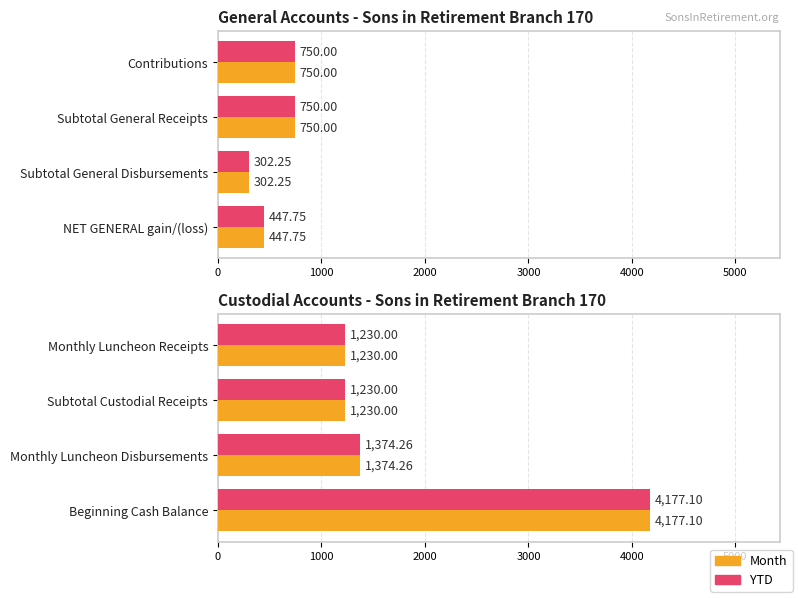

The Month series shows 2185.2 at 1000. True or false?

False